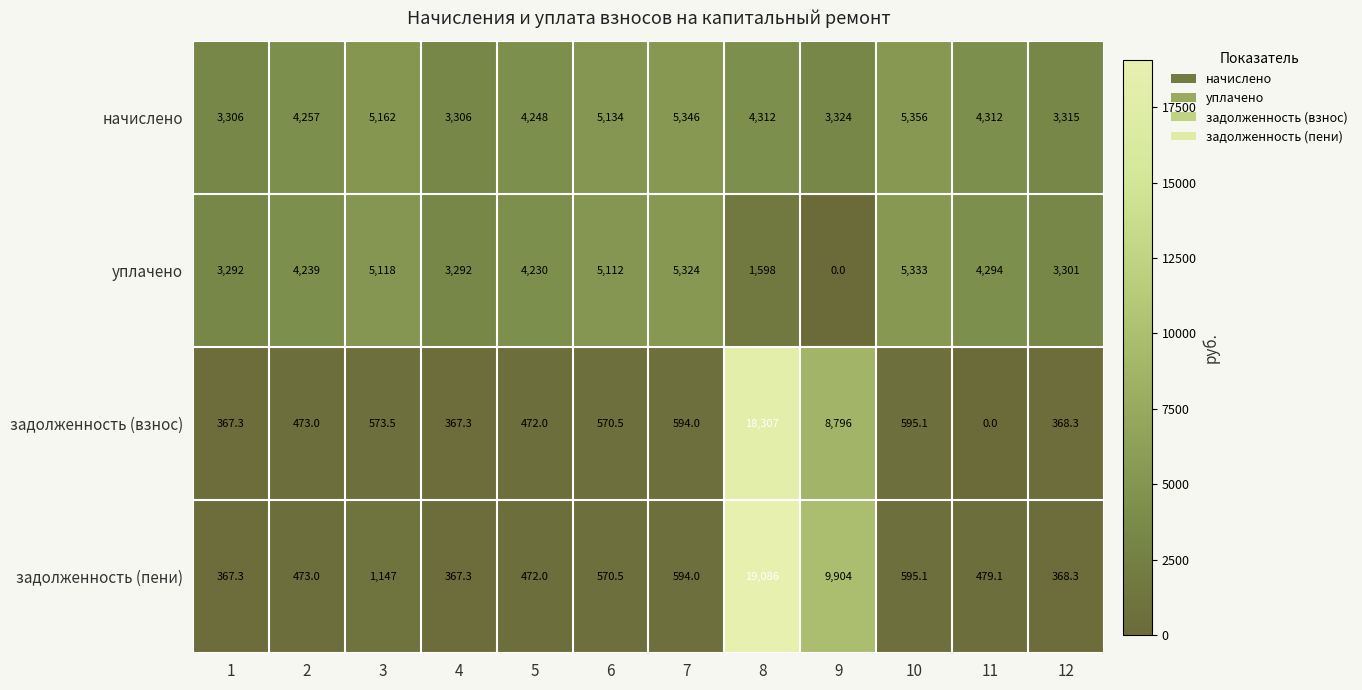

The задолженность (пени) series shows 693.4 at 5. True or false?

False